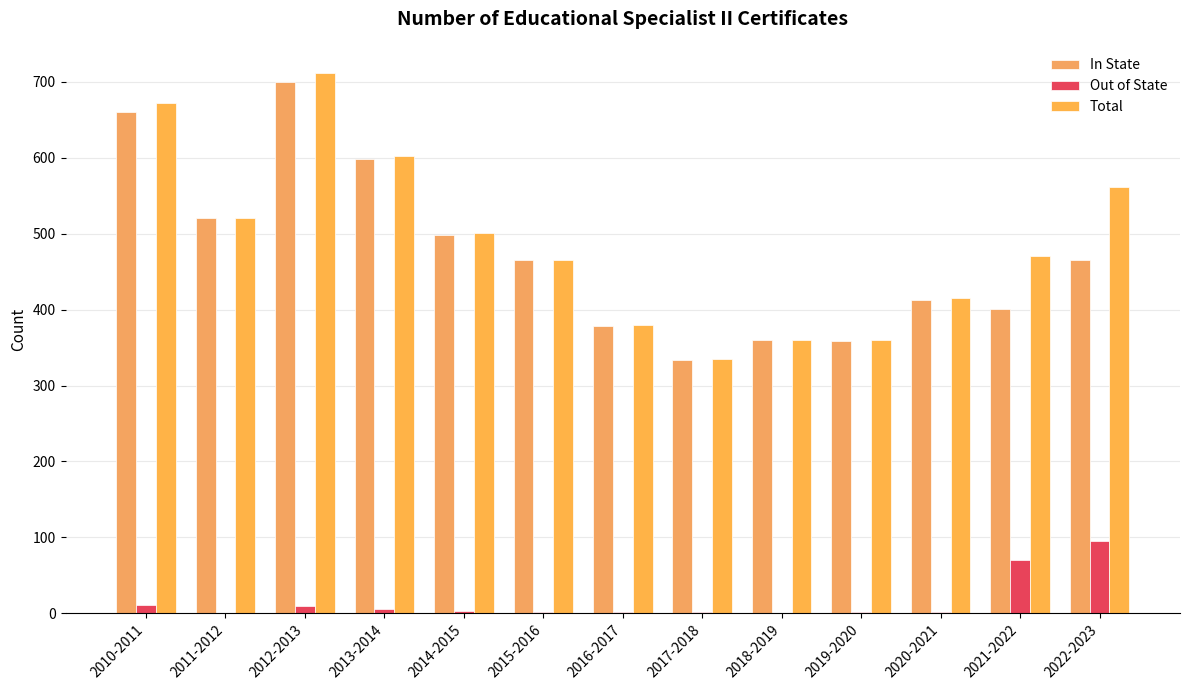

The value of In State at 2013-2014 is 598. True or false?

True